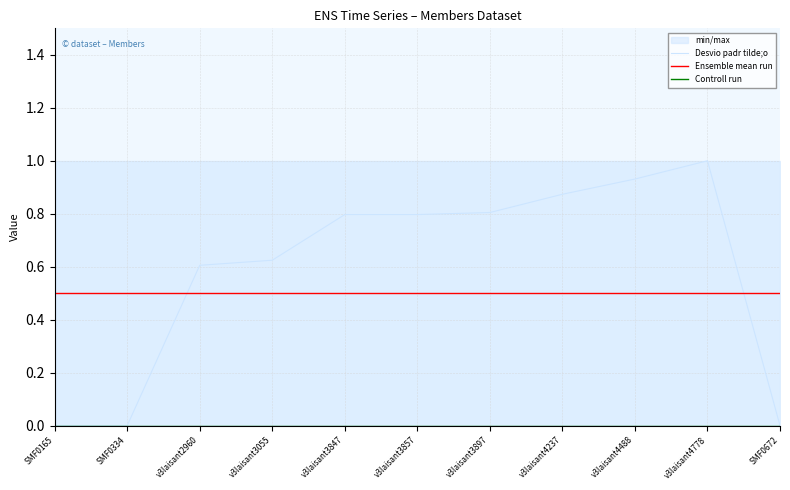

Which series has the widest spread of values?

Desvio padr tilde;o